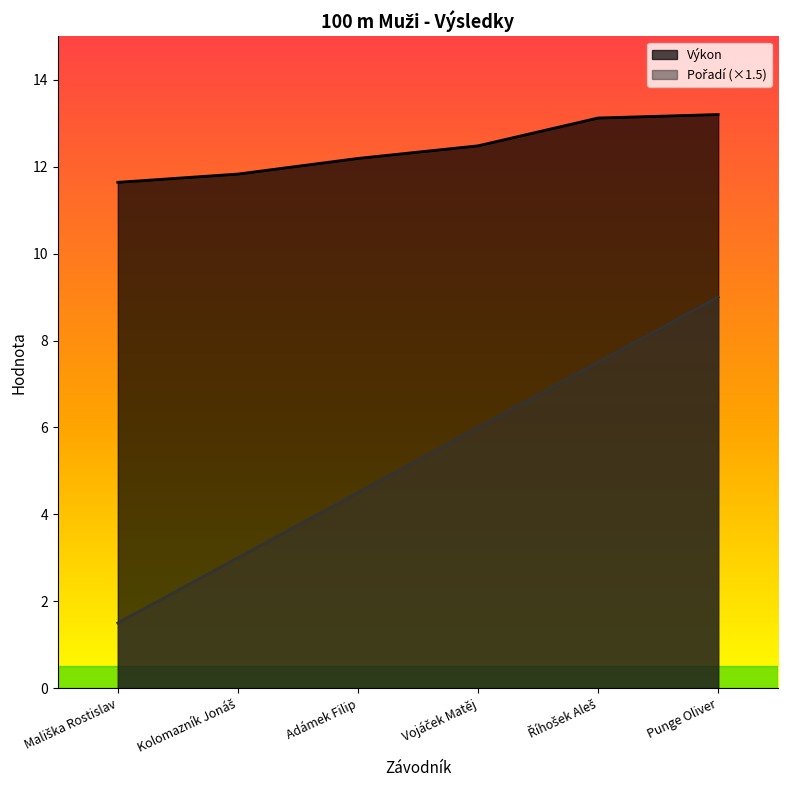

What is the difference between the second highest and minimum values in the Pořadí series?

6.0